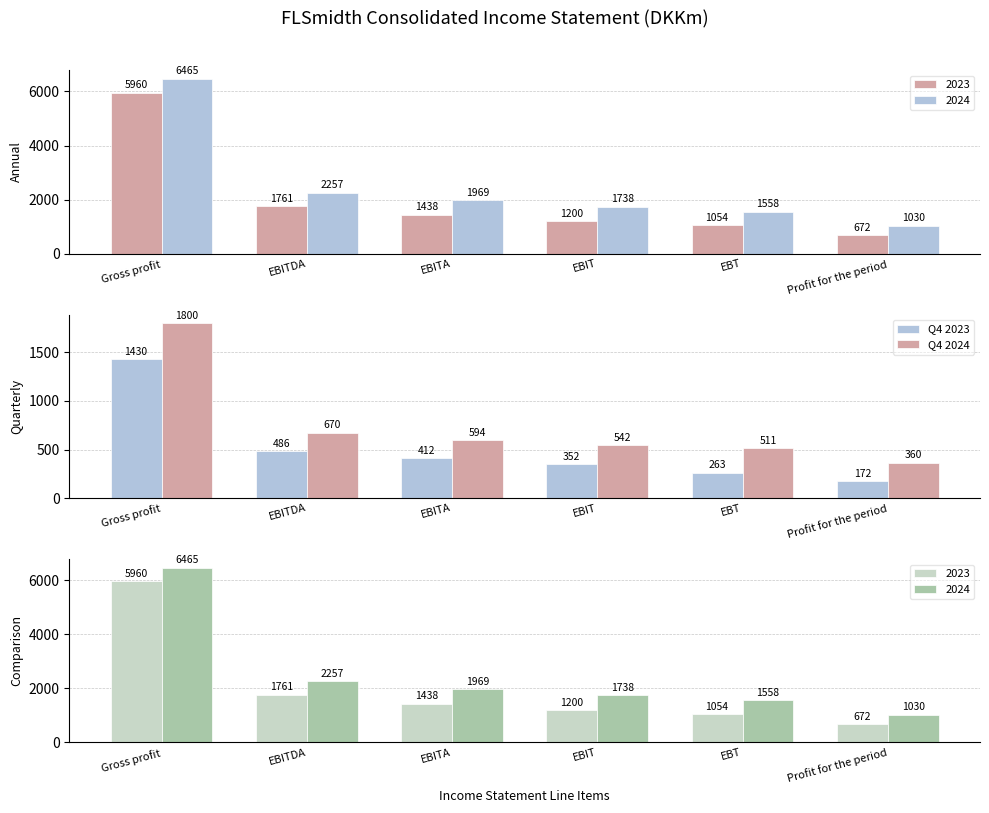

Read the Q4 2023 value at EBT.

263